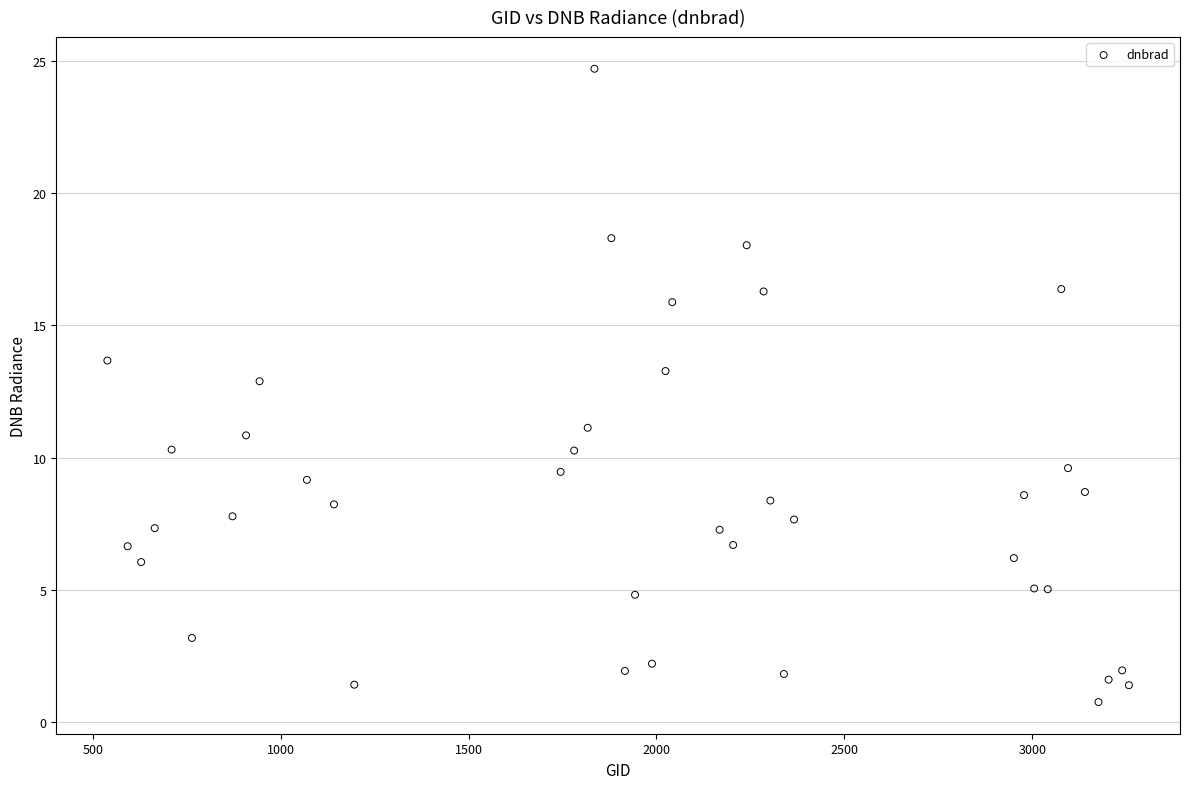

What is the range of X values (max minus min)?

2718.0